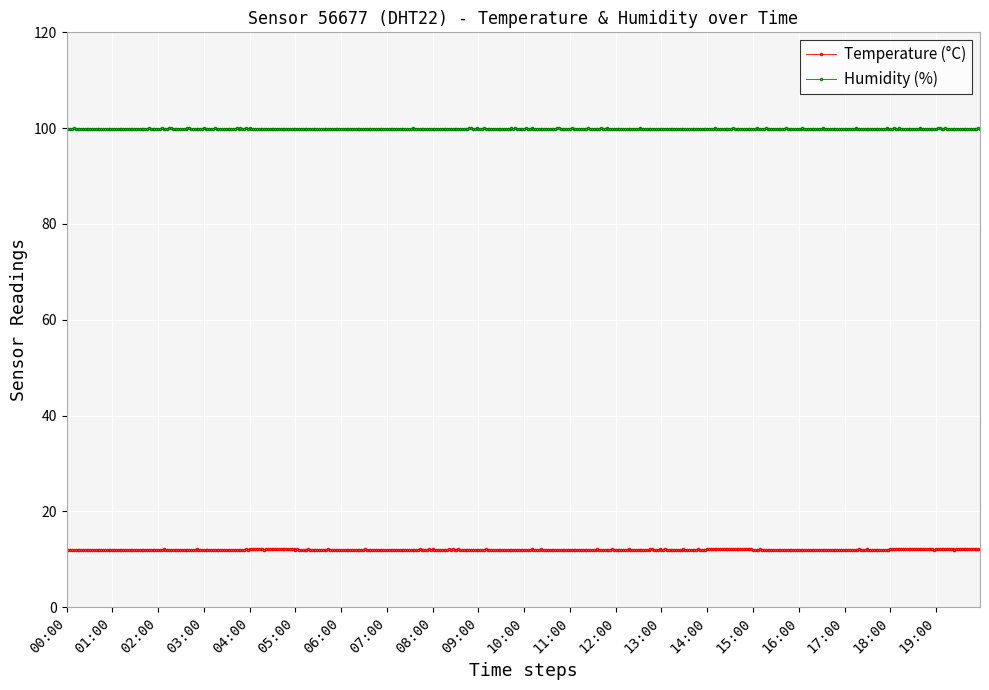

How many distinct data groups are displayed?

2